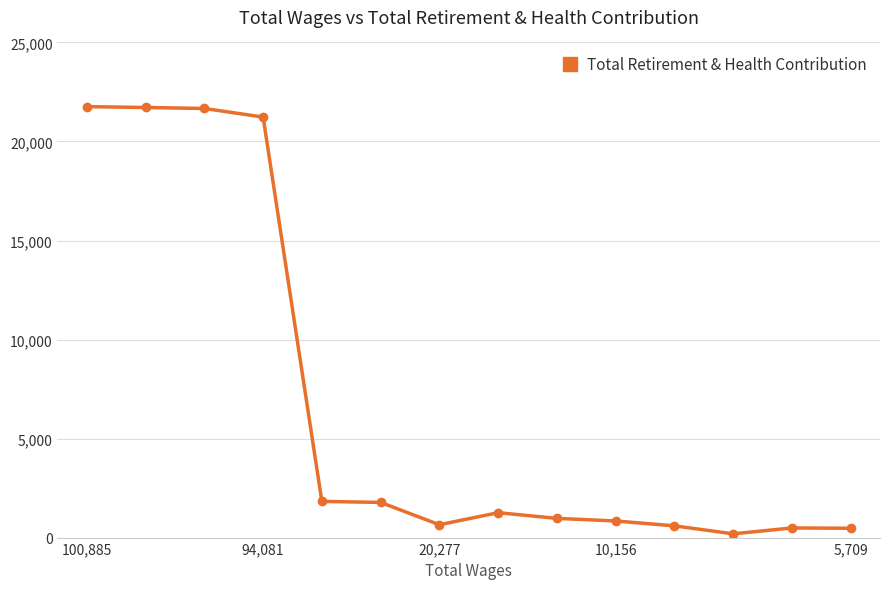

What is the difference between the maximum and second lowest values?

21287